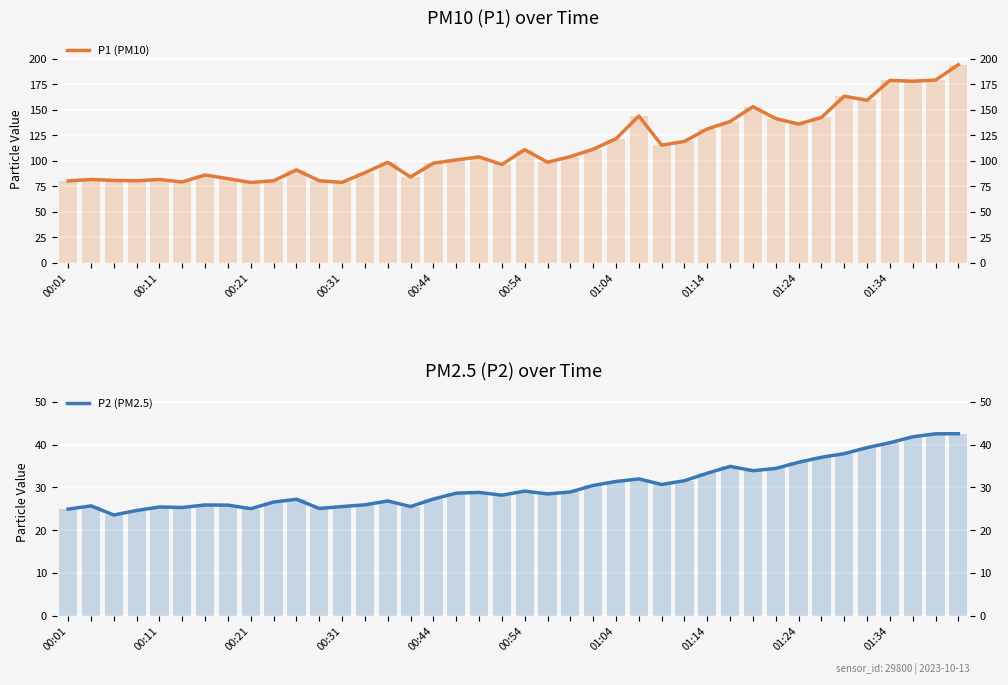

Where is P2 (PM2.5) nearest to the value 33?

01:14